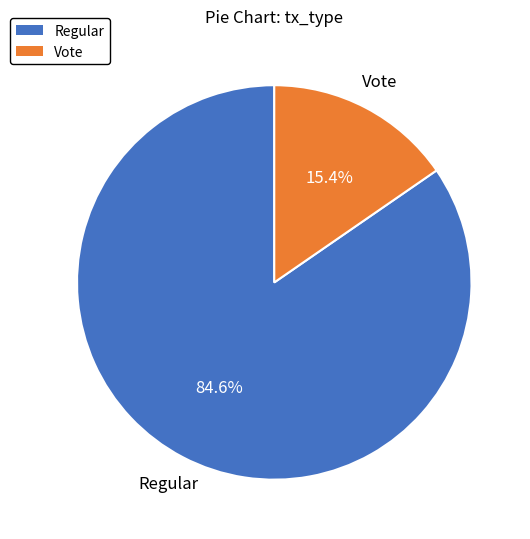

To the nearest percent, what is the difference between the largest and smallest slice percentages?

69%